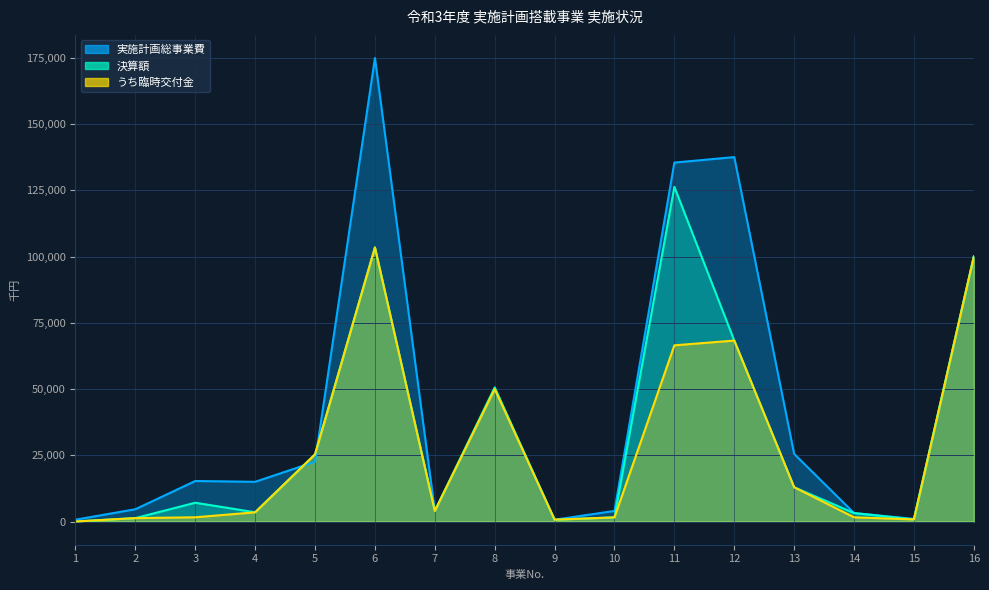

Reading left to right, extract all data points from this chart.

実施計画総事業費: 1=695	2=4650	3=15306	4=15000	5=22579	6=174950	7=4000	8=50000	9=700	10=4000	11=135500	12=137570	13=25540	14=3200	15=1000	16=100000
決算額: 1=24	2=1298	3=7101	4=3489	5=25371	6=103474	7=3991	8=50646	9=700	10=1578	11=126327	12=68314	13=12945	14=3198	15=800	16=100000
うち臨時交付金: 1=24	2=1298	3=1612	4=3489	5=25371	6=103474	7=3991	8=50000	9=700	10=1578	11=66519	12=68314	13=12945	14=1599	15=800	16=100000